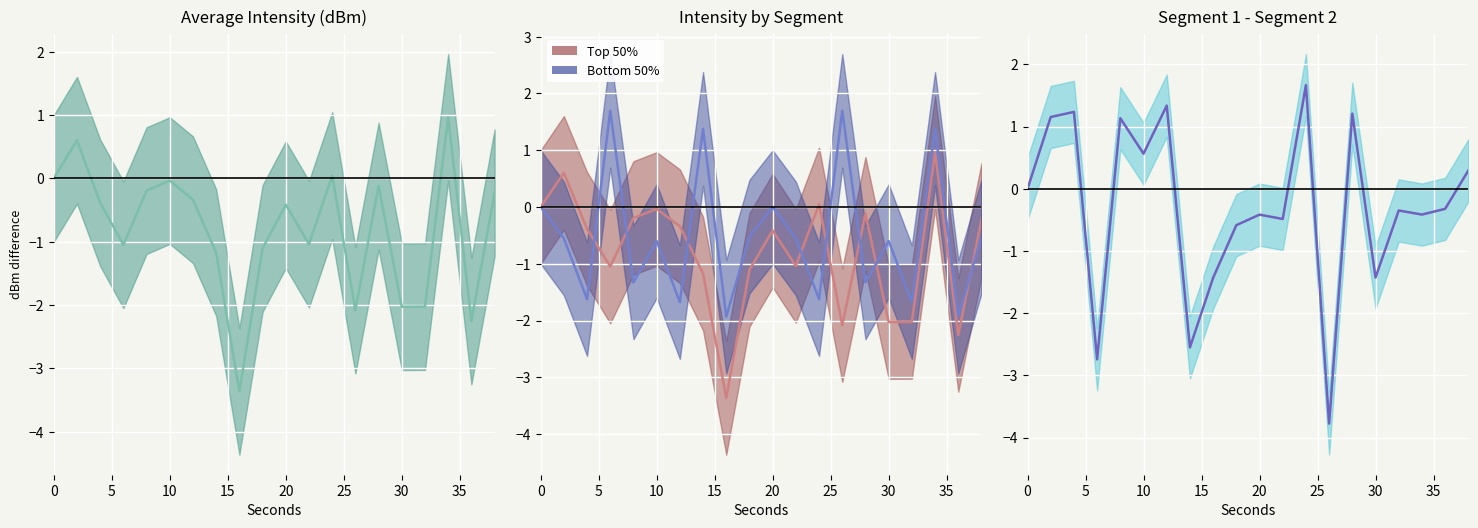

Which series has the widest spread of values?

Difference center